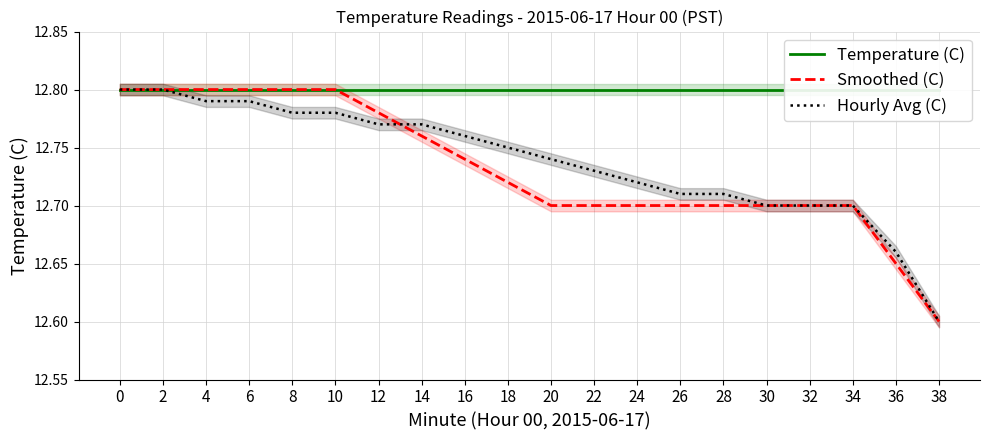

At which category does the chart reach its minimum across all series?

38